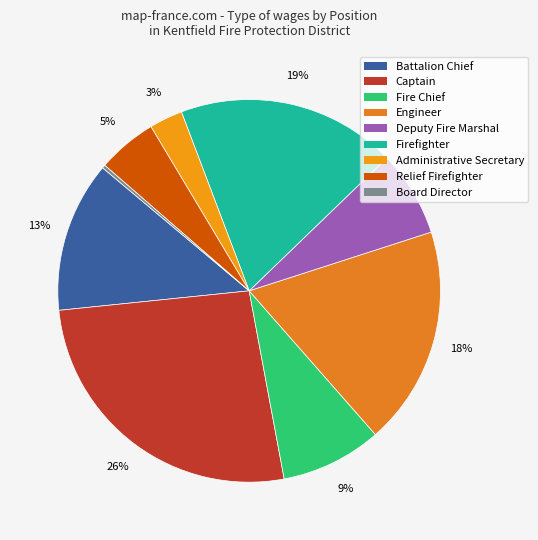

How many slices are in this pie chart?

9